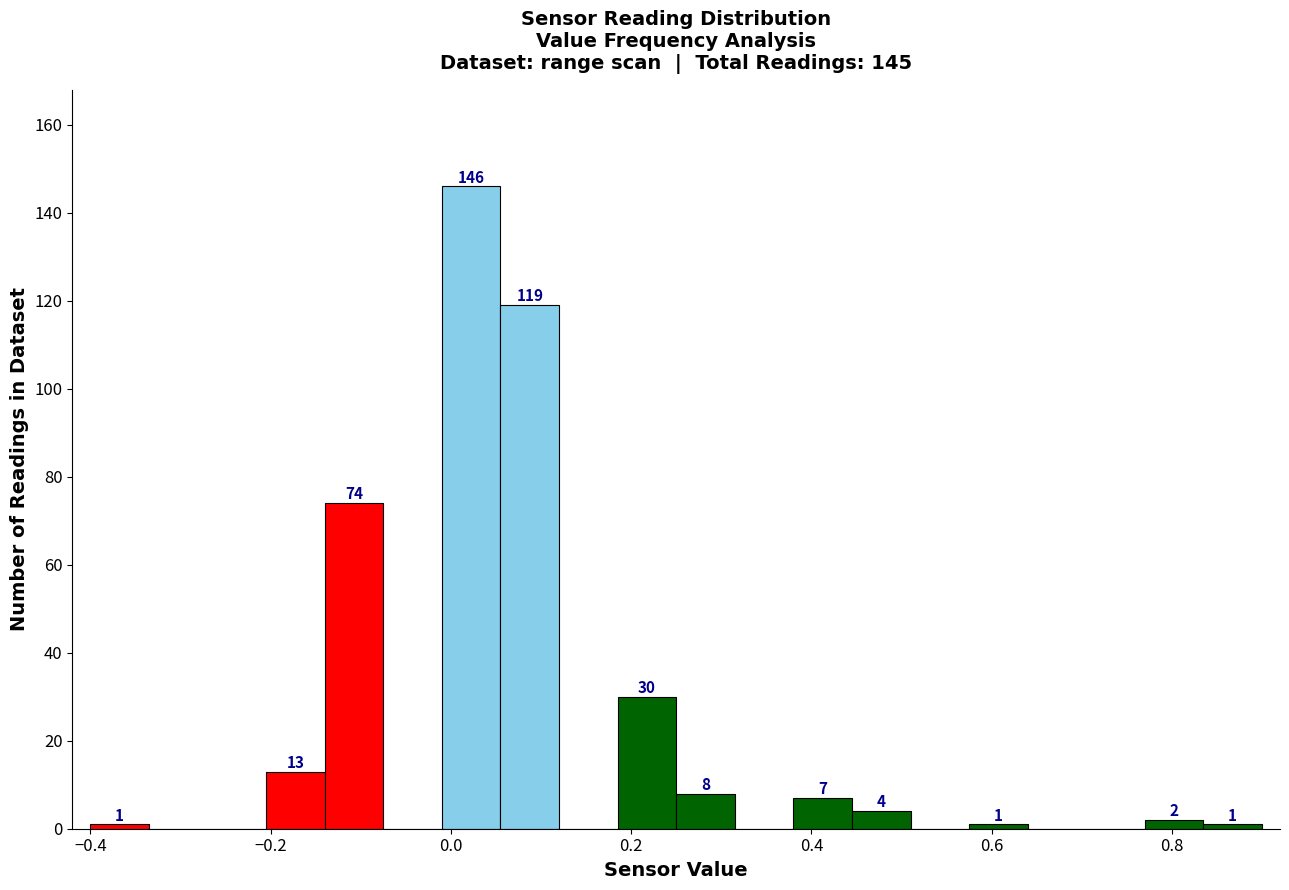

Read against the x-axis, roughly where is the centre of the tallest bar?

0.02